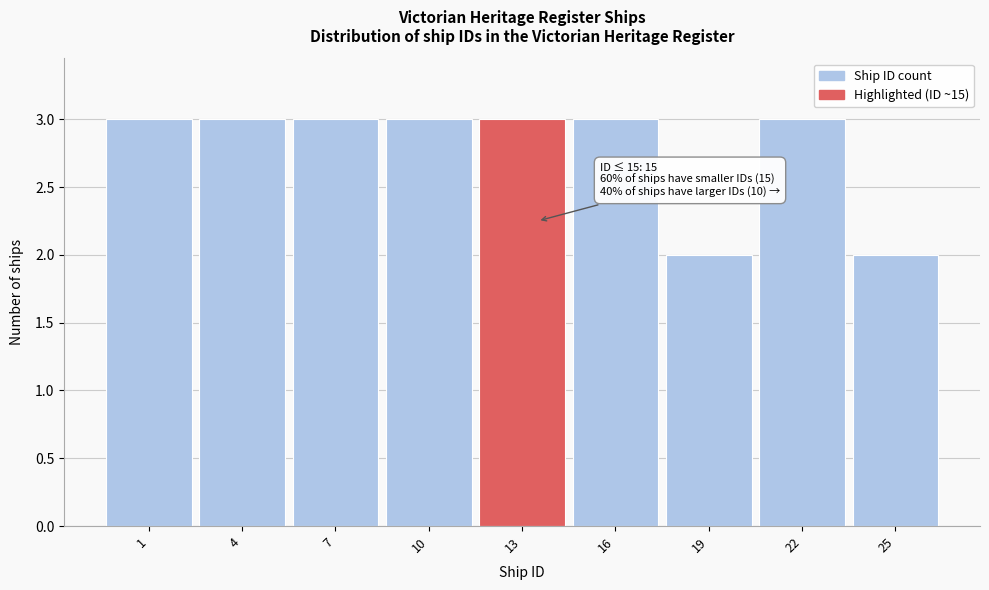

Reading left to right, extract all data points from this chart.

3	3	3	3	3	3	2	3	2